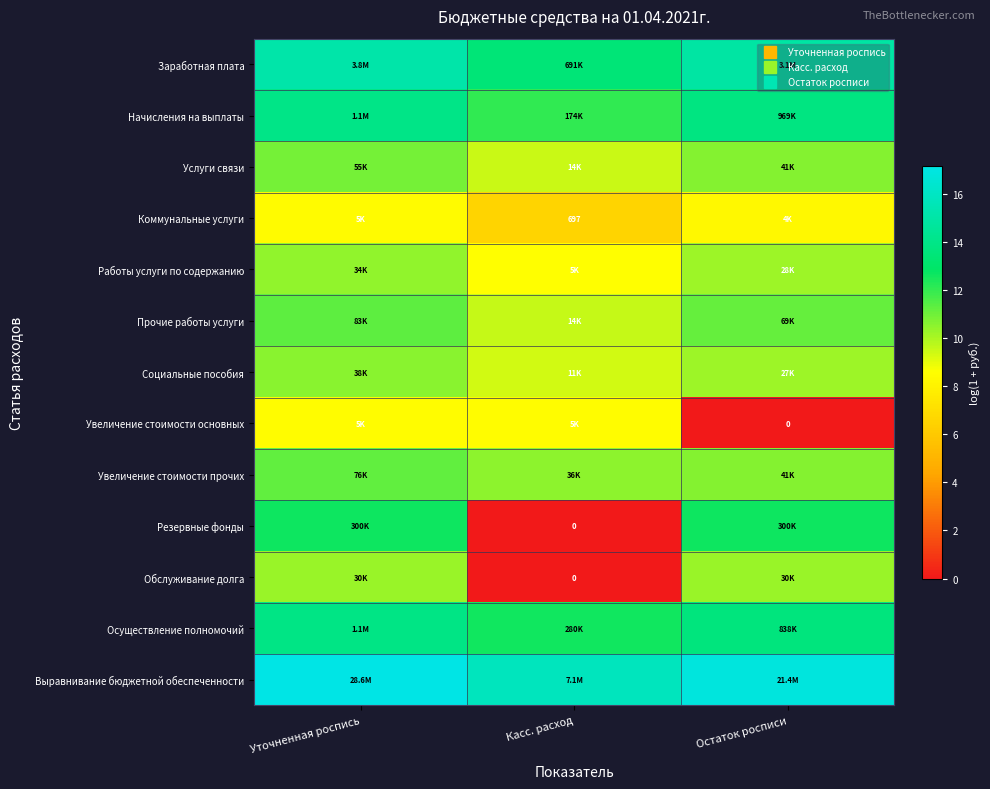

What is the average value of the Резервные фонды series?

8.4